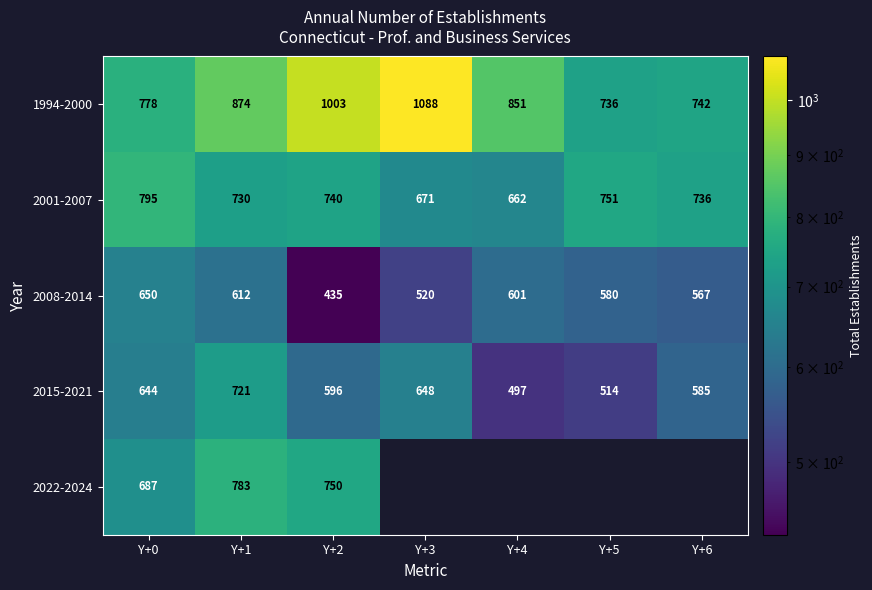

At which label does 2015-2021 reach its minimum?

Y+4